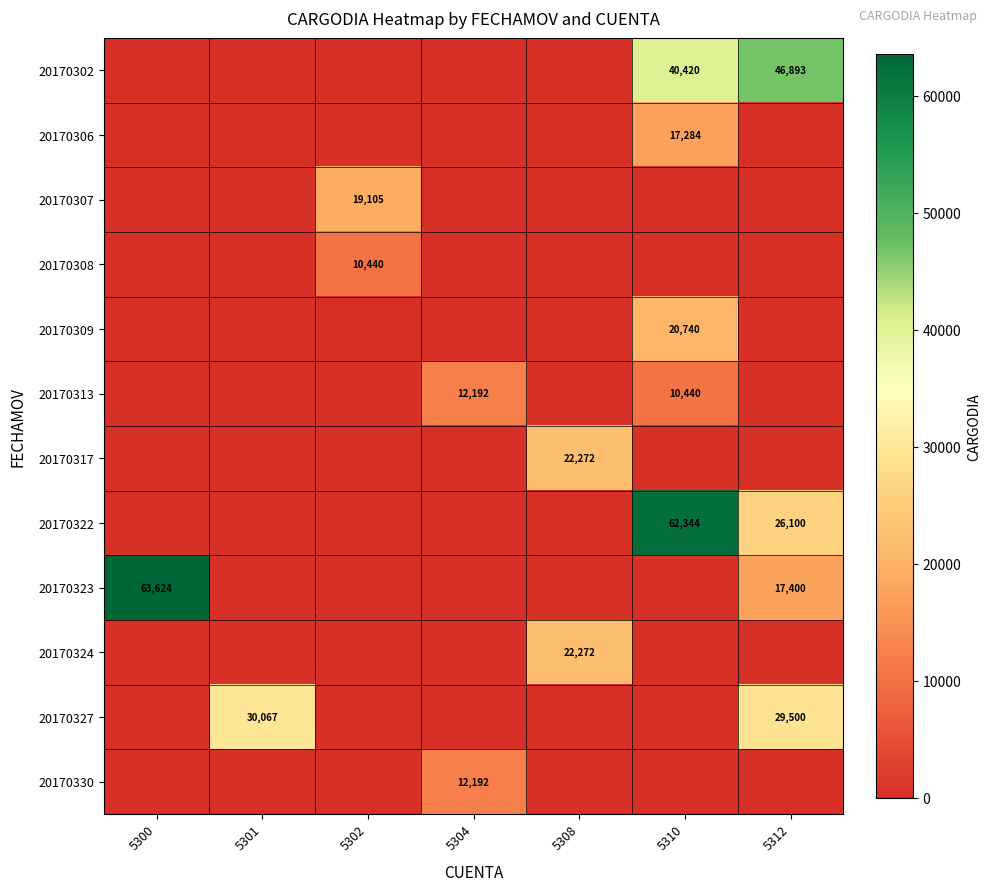

The 20170307 series shows 0.0 at 5304. True or false?

True